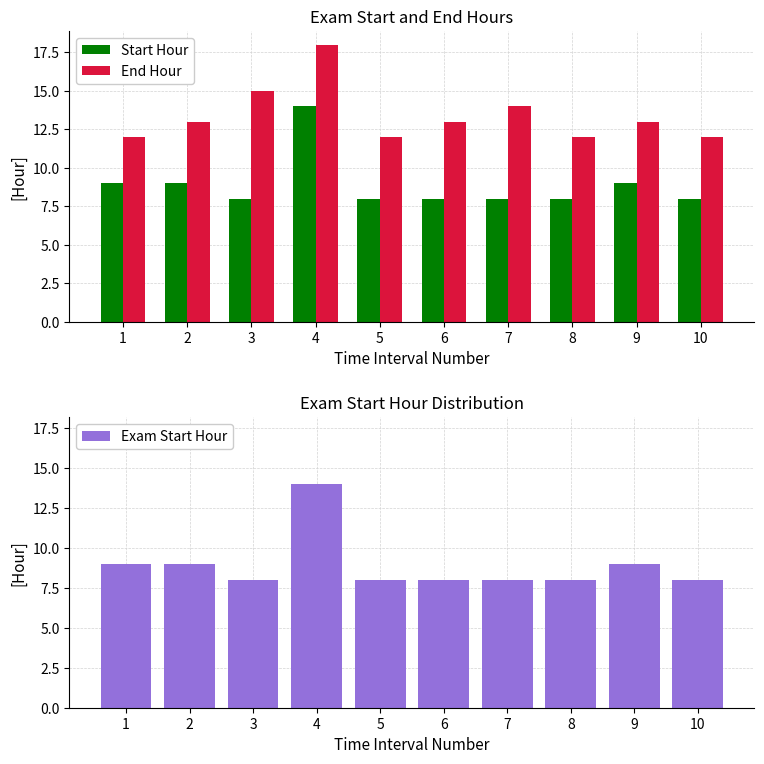

Which series has the widest spread of values?

Start Hour